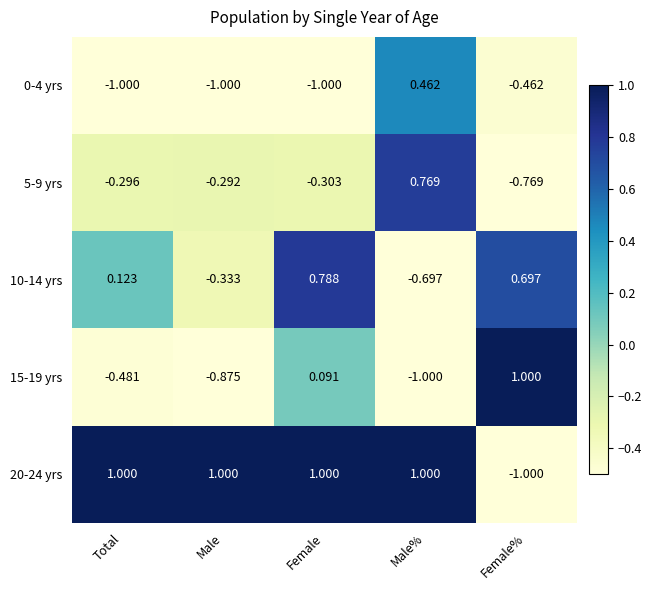

Where does the 15-19 yrs series first go above 0?

Female